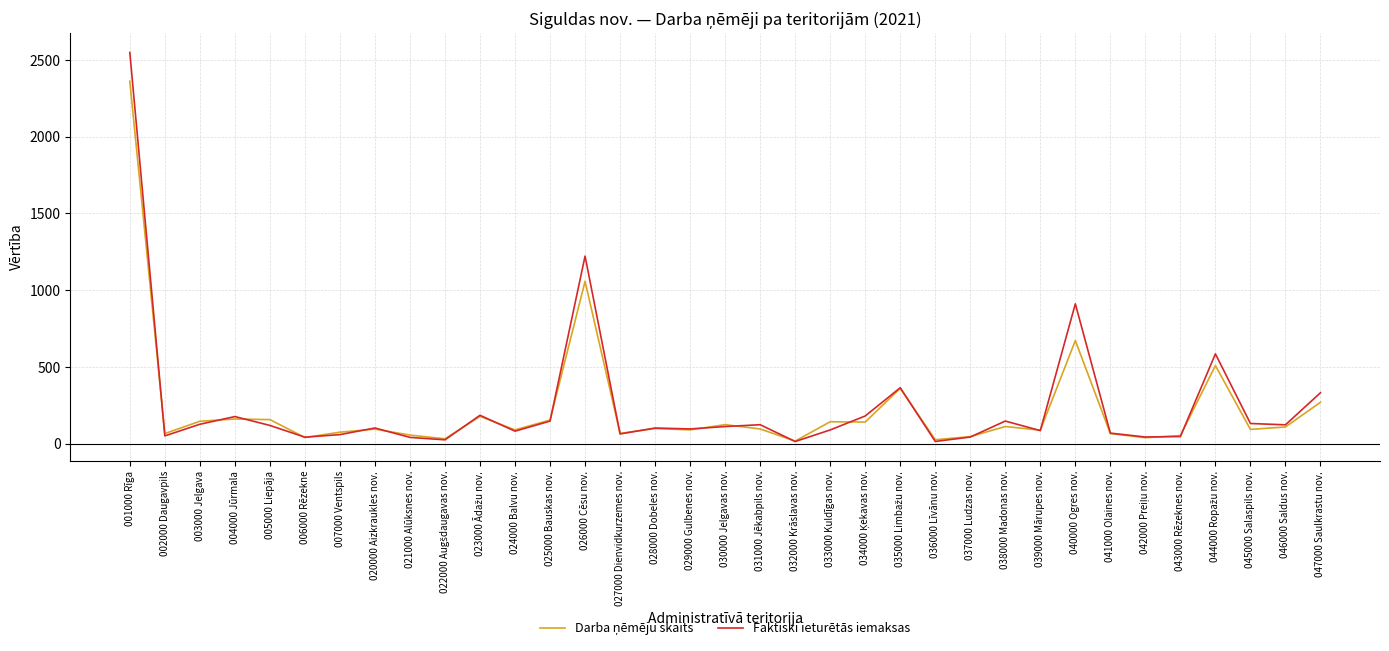

What is the spread (max minus min) of values at 007000 Ventspils?

15.8